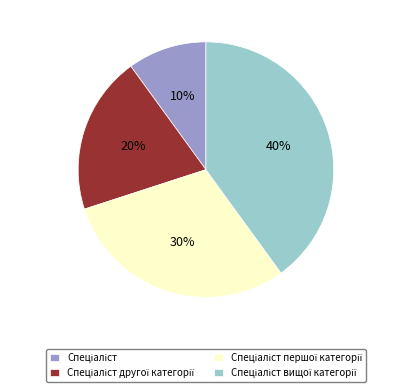

Is there any slice that represents more than half of the pie?

No